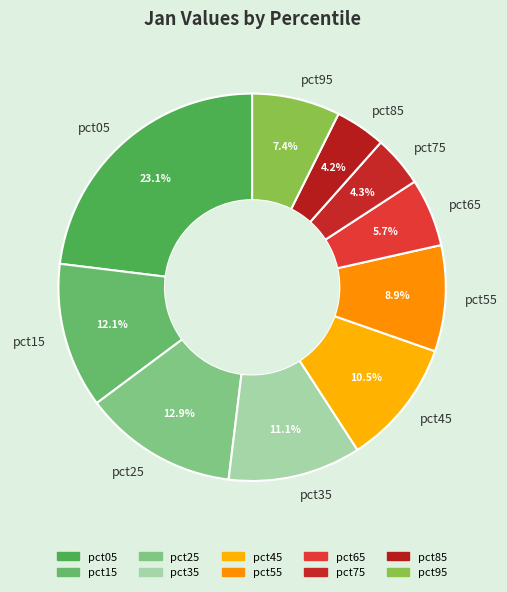

Combined, do pct45 and pct05 account for over 50%?

No